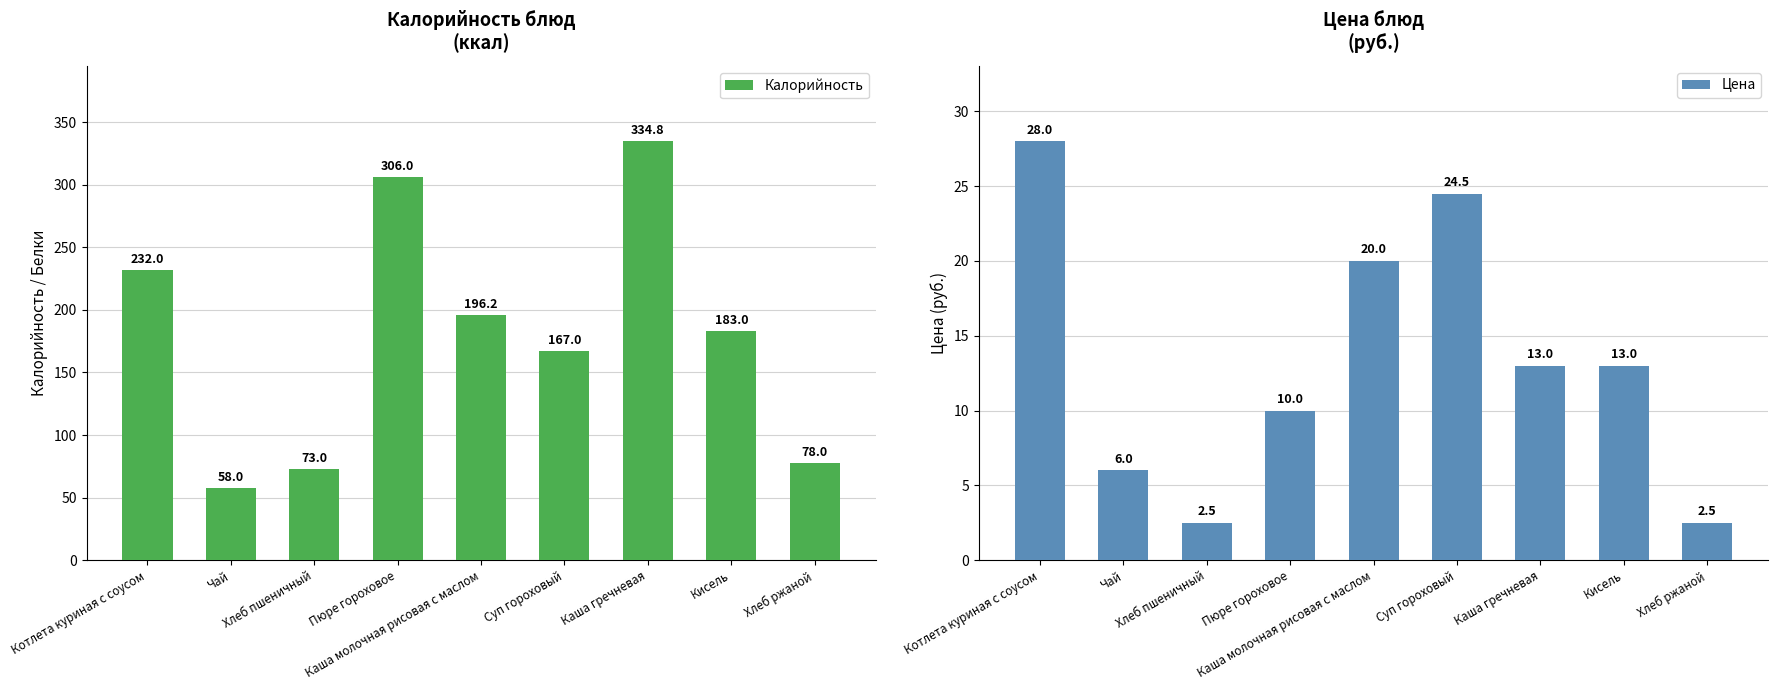

What is the maximum value for Калорийность?

334.8